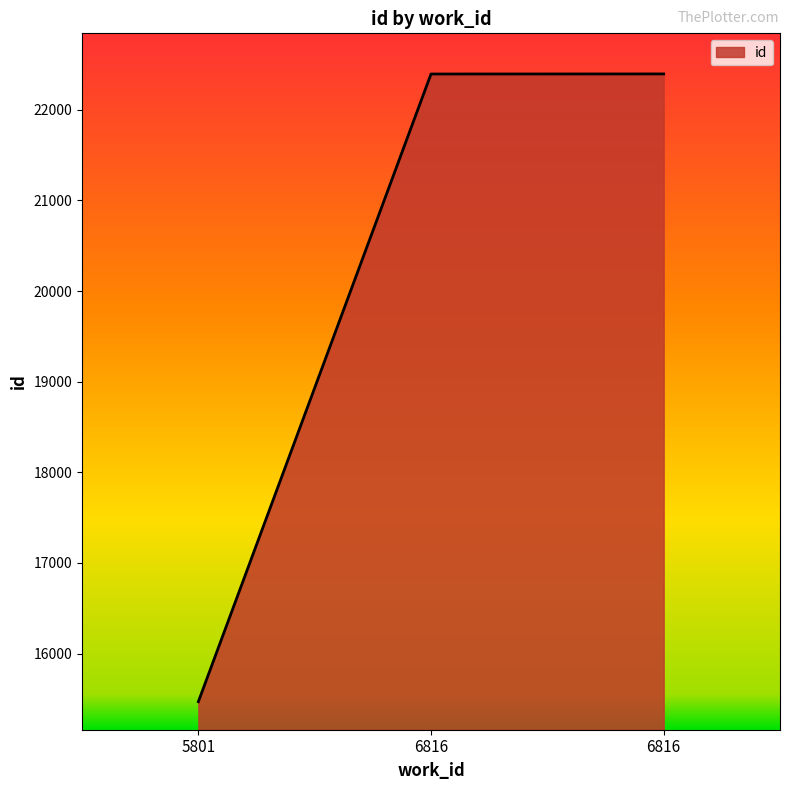

Count the number of data series in this chart.

1